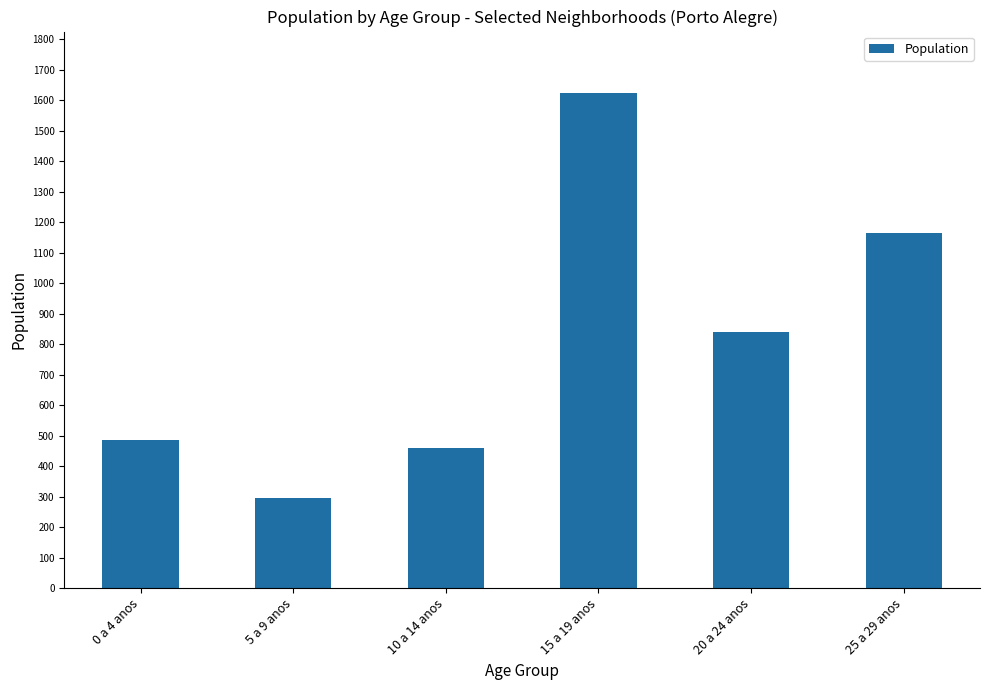

Rank the categories by value from highest to lowest.

15 a 19 anos, 25 a 29 anos, 20 a 24 anos, 0 a 4 anos, 10 a 14 anos, 5 a 9 anos